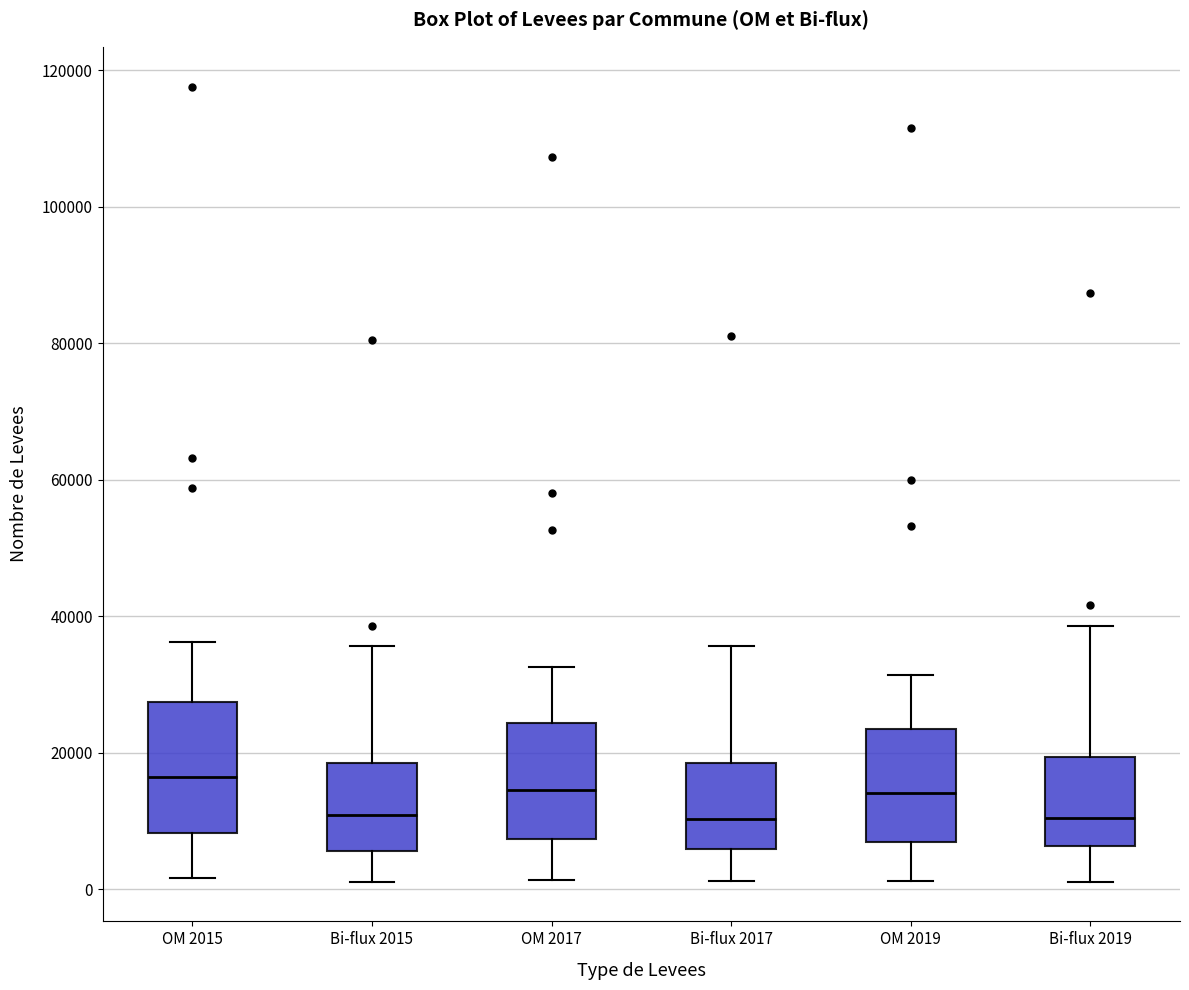

Reading left to right, transcribe this box plot: for each box, give where its median line is, the range the box spans, and where its two whiskers end, as read against the y-axis. The values are not printed on the chart, so give them approximately, as read against the axis.

OM 2015: median 16000, box 8000 to 28000, whiskers 2000 to 36000
Bi-flux 2015: median 10000, box 6000 to 18000, whiskers 2000 to 36000
OM 2017: median 14000, box 8000 to 24000, whiskers 2000 to 32000
Bi-flux 2017: median 10000, box 6000 to 18000, whiskers 2000 to 36000
OM 2019: median 14000, box 6000 to 24000, whiskers 2000 to 32000
Bi-flux 2019: median 10000, box 6000 to 20000, whiskers 2000 to 38000